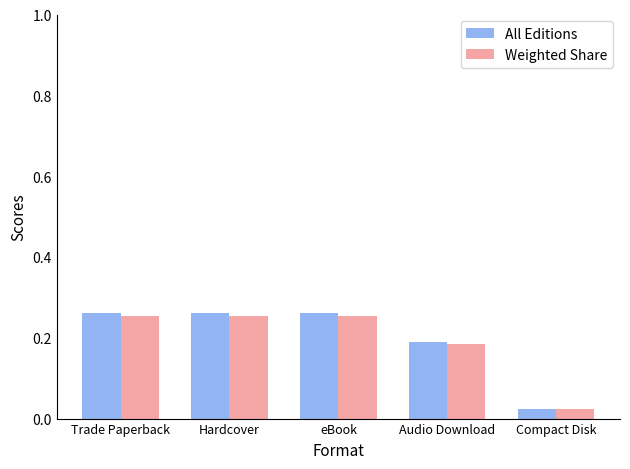

What is the label of the 5th bar from the right?

Trade Paperback